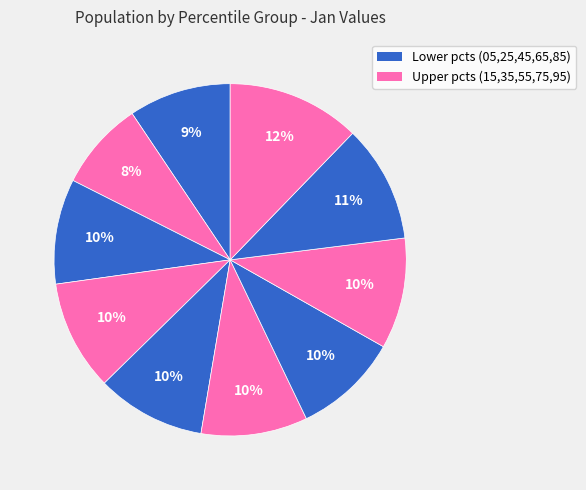

Is there a majority slice in this chart?

No